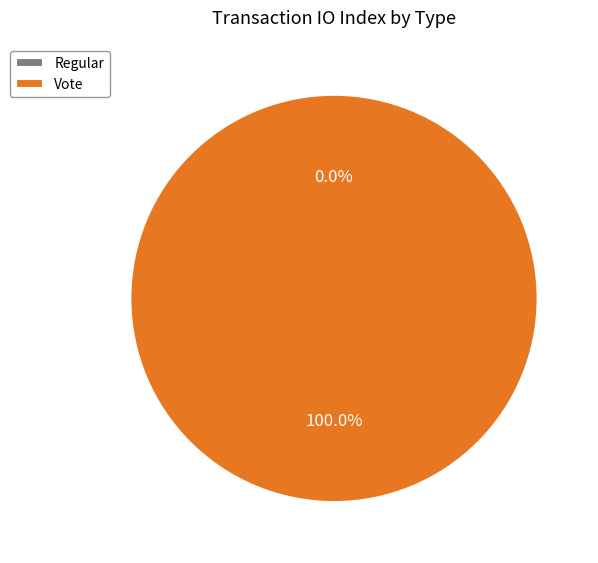

True or false: Vote accounts for 100% of the total.

True